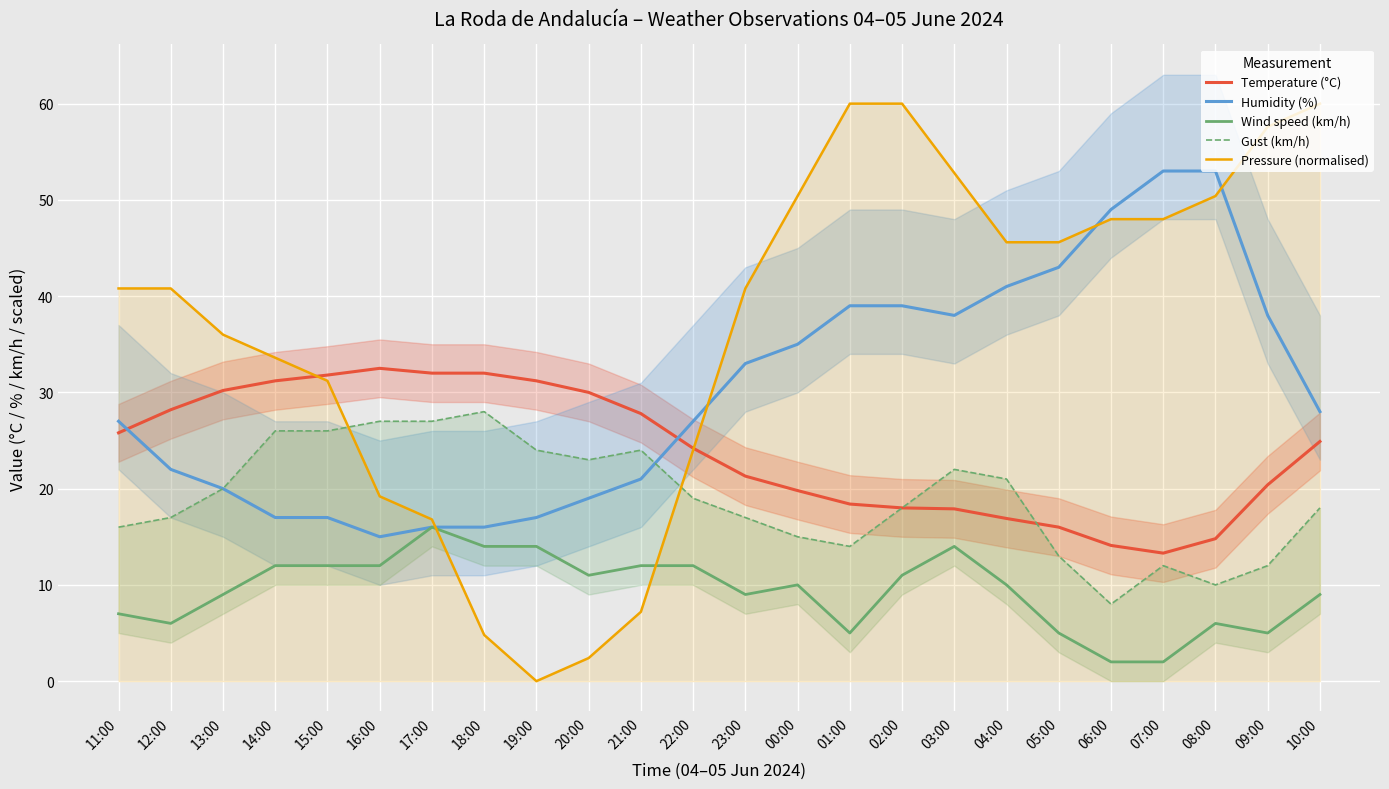

Which series has the largest range (max minus min)?

Pressure (normalised)